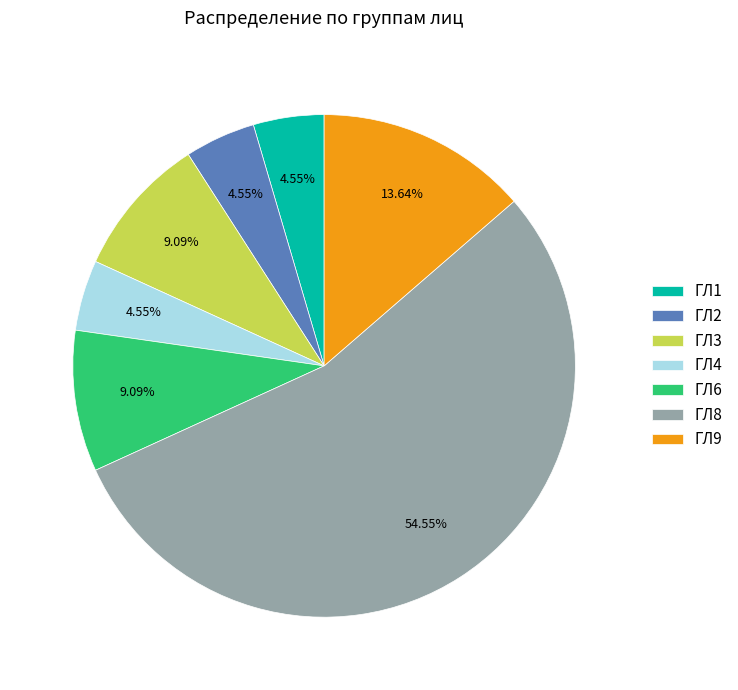

How many slices are in this pie chart?

7